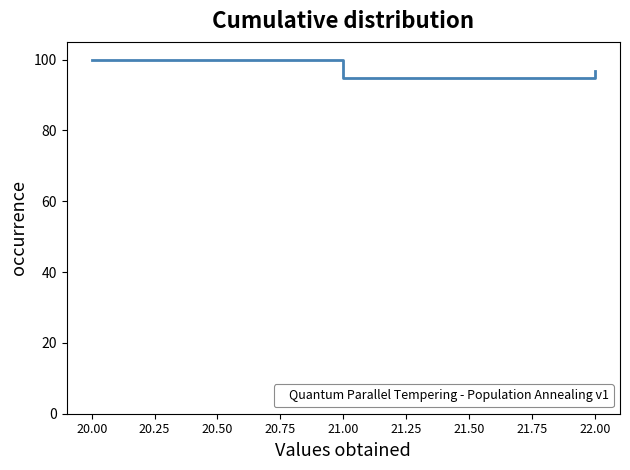

What is the ratio of the value at 22.00 to the value at 21.00?

1.0